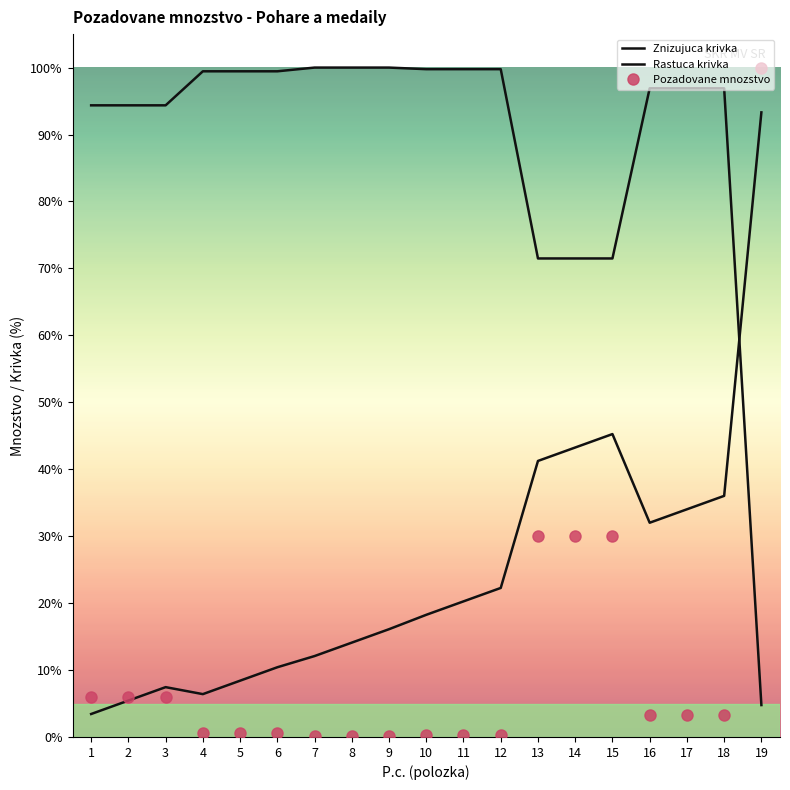

What is the difference between the Rastuca krivka values at 15 and 4?

38.8